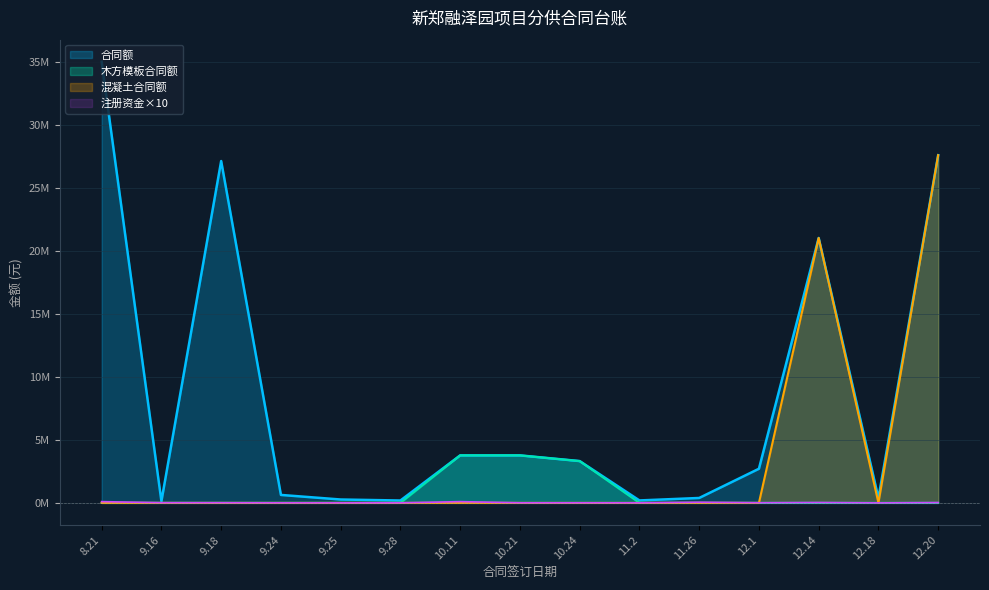

Does the chart have visible grid lines?

Yes